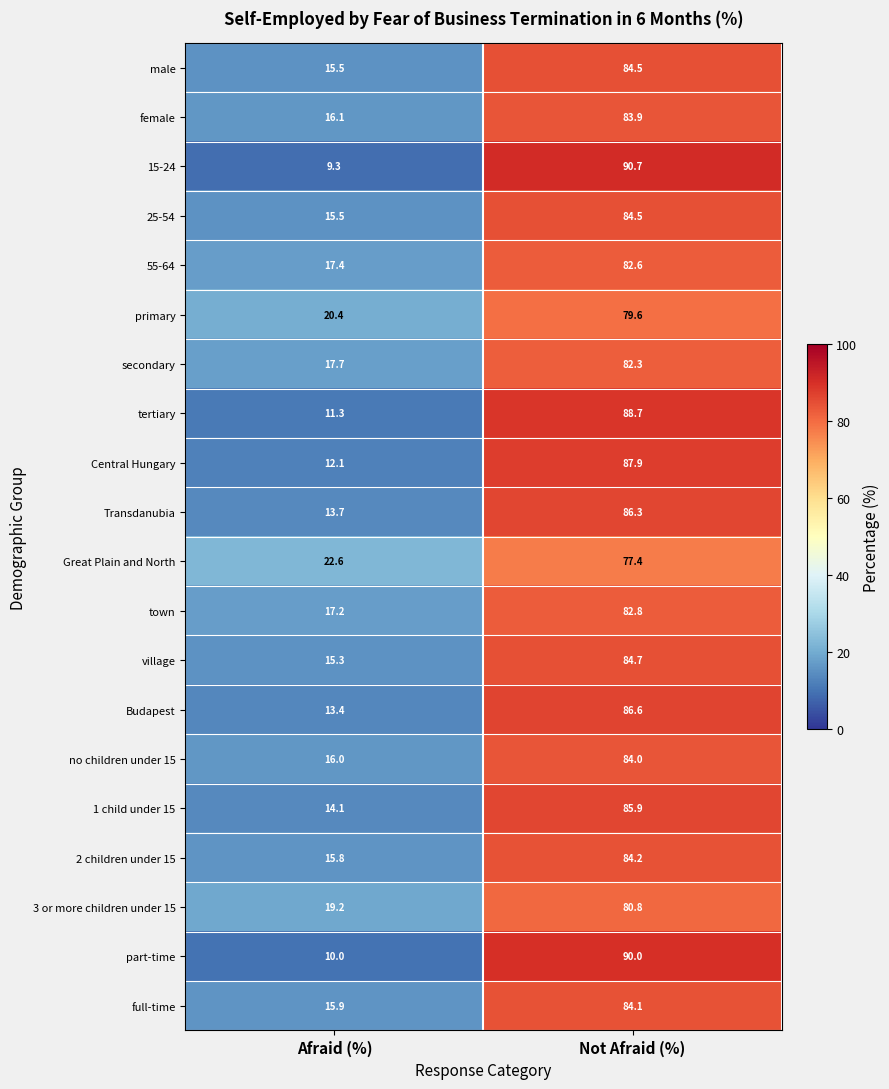

Which series changed the most between Afraid (%) and Not Afraid (%)?

15-24